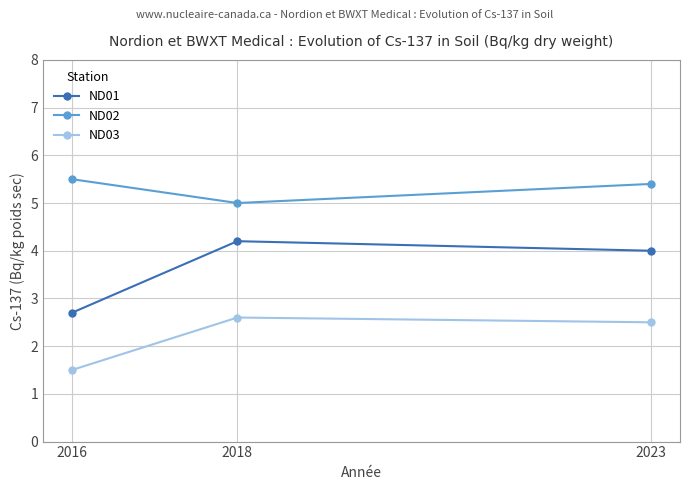

Which series changed the most between 2016 and 2023?

ND01